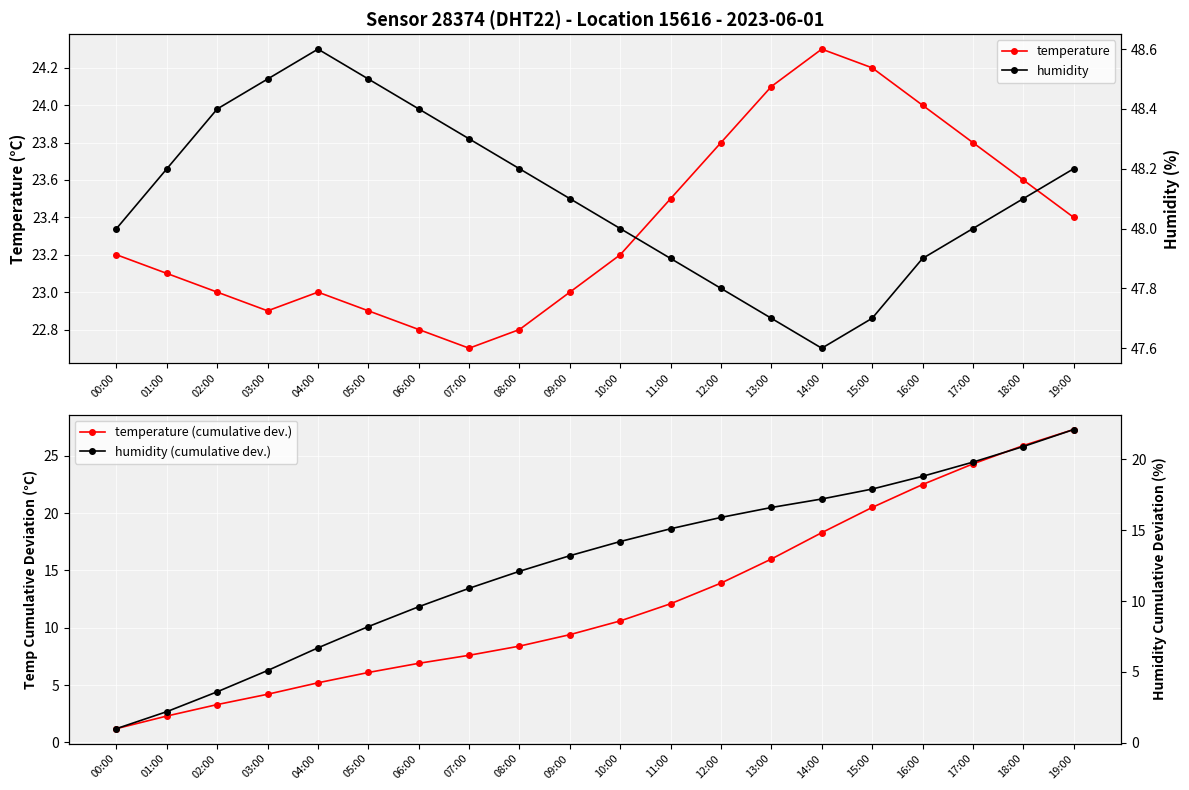

How many lines are shown in the chart?

4